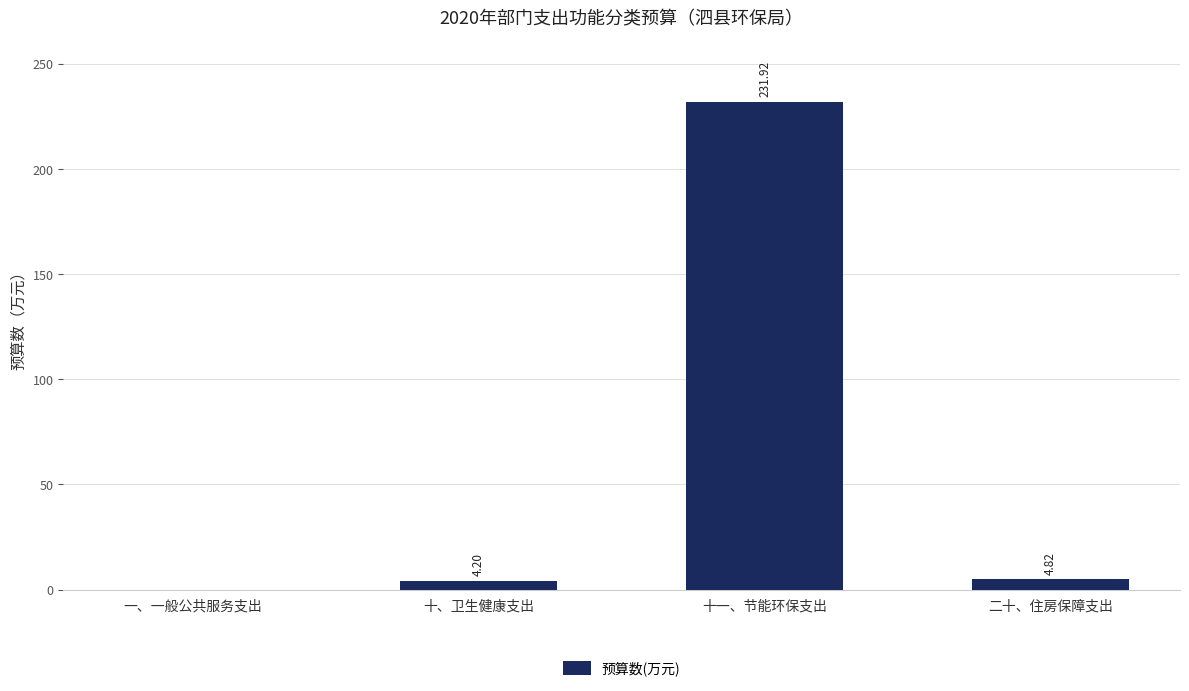

How many values are above zero?

3